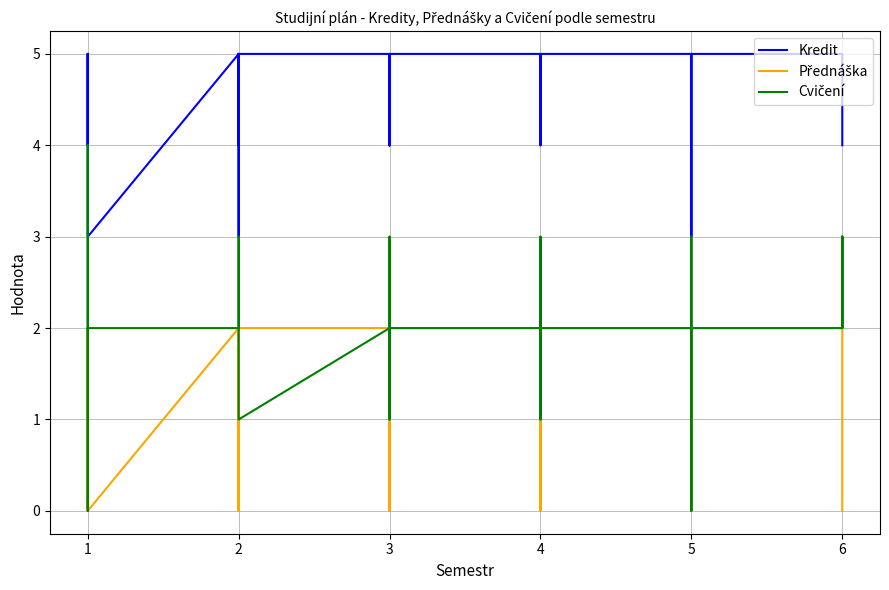

True or false: Cvičení has more than 2 interior local peaks.

True